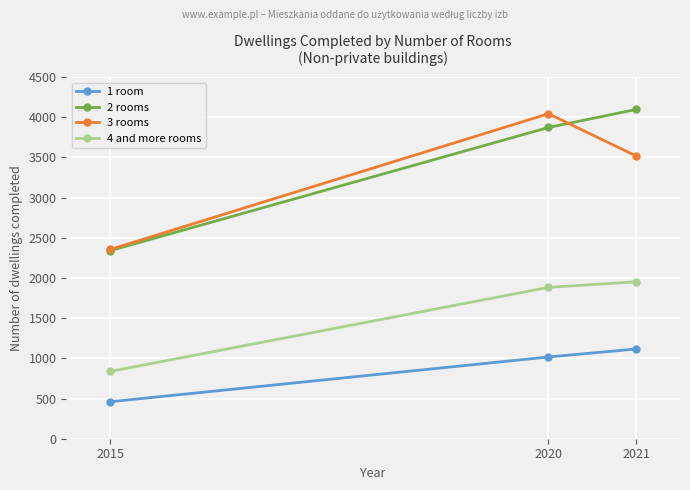

Rank the categories by 4 and more rooms value from highest to lowest.

2021, 2020, 2015